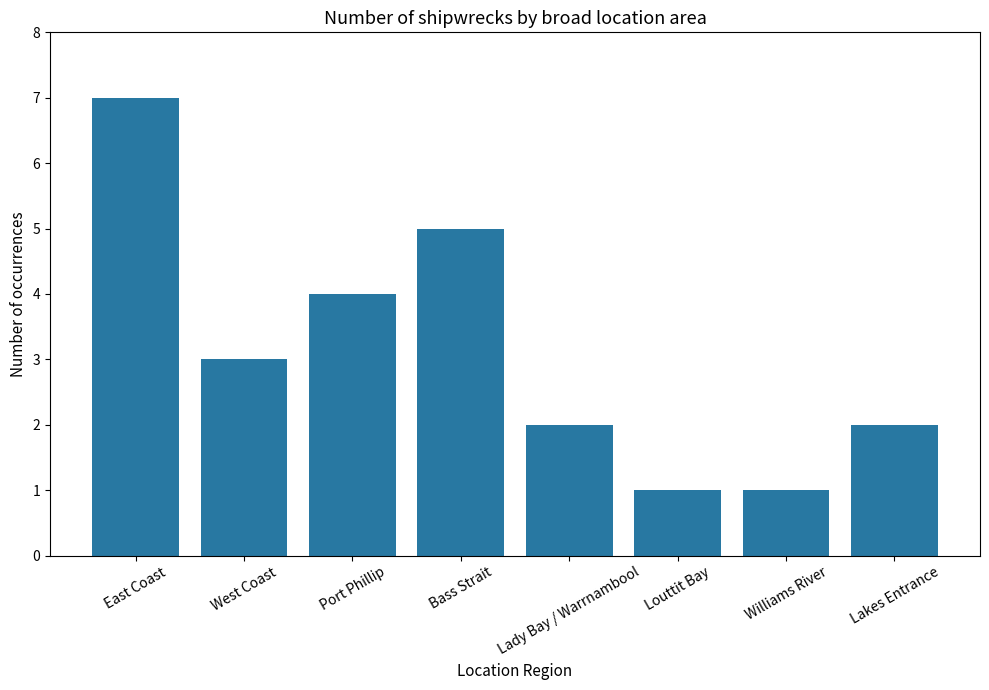

What is the difference between the maximum and minimum values?

6